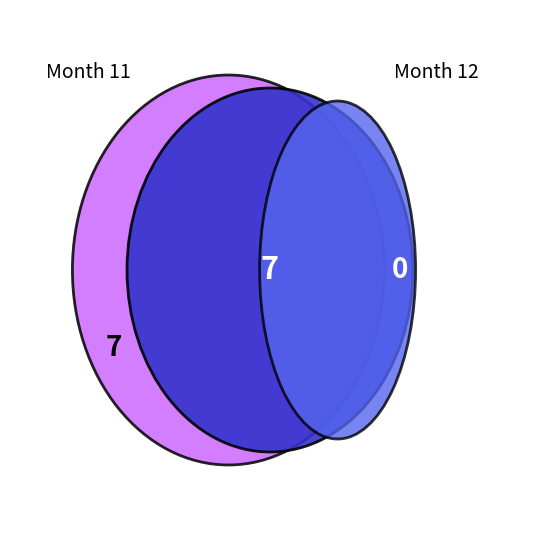

What is the change in value from 11 to 12?

-7